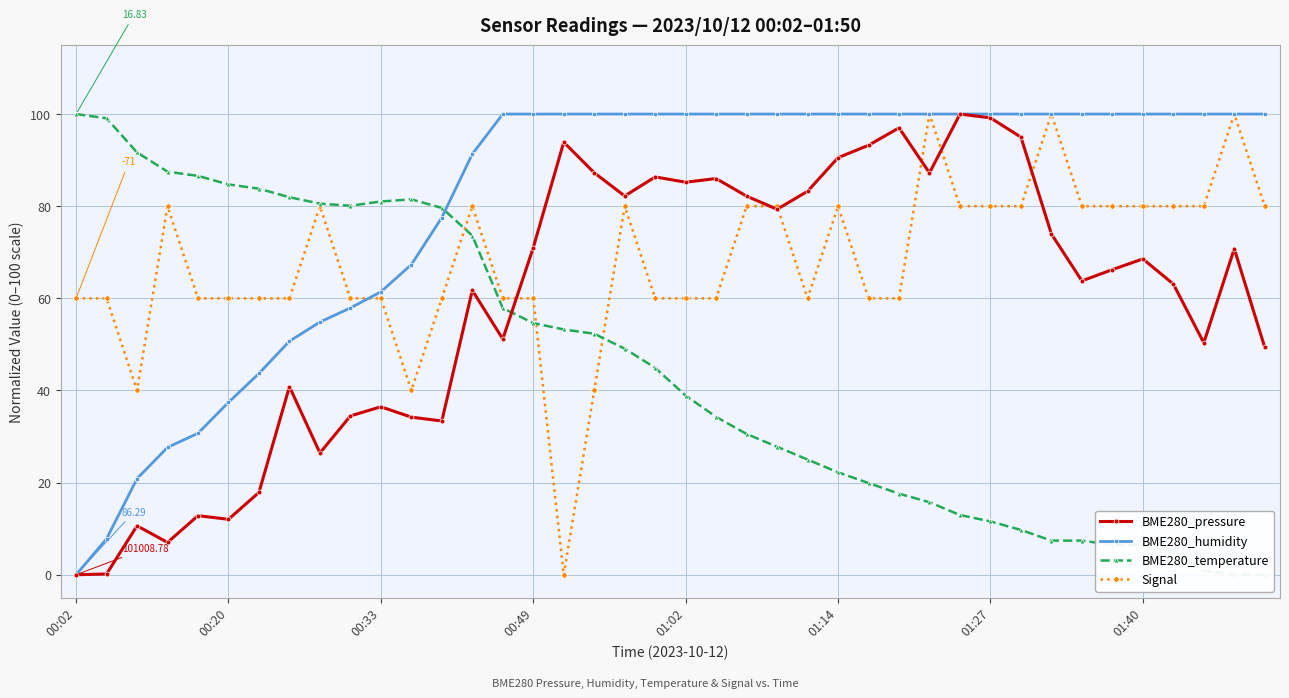

How many interior local valleys does the Signal series have?

4